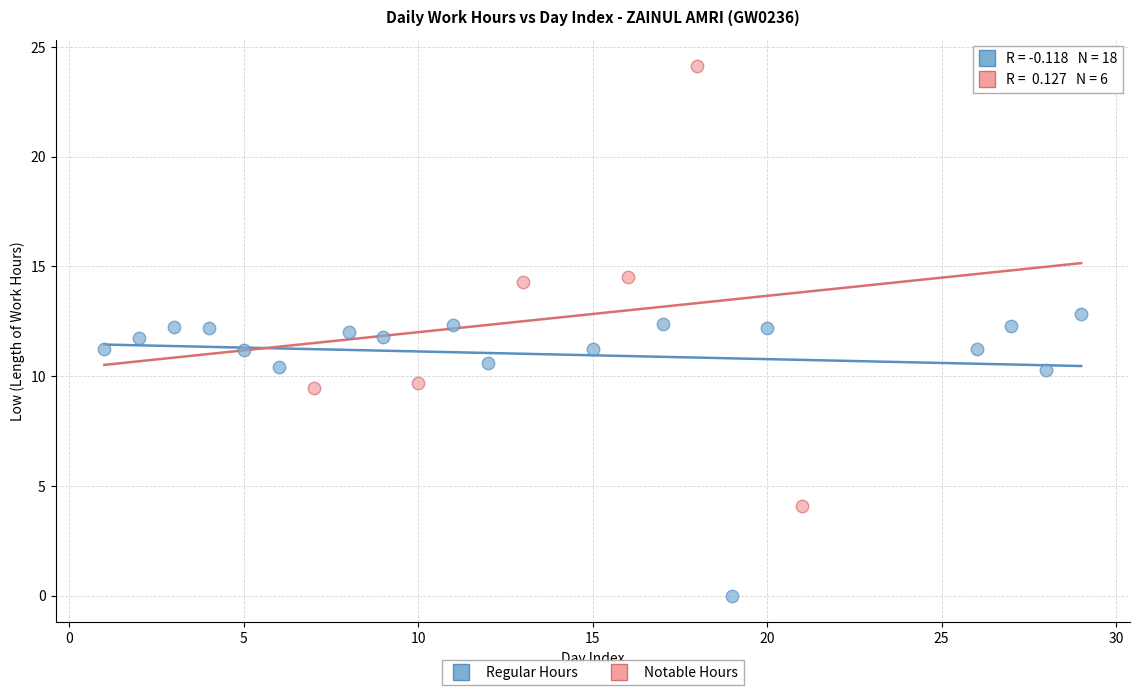

Which series has the largest Y range (max minus min)?

Notable Hours